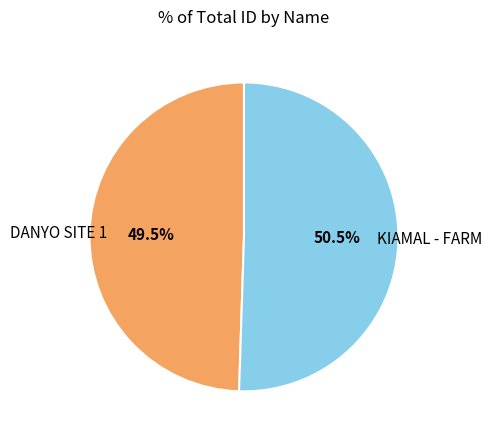

How many slices are in this pie chart?

2